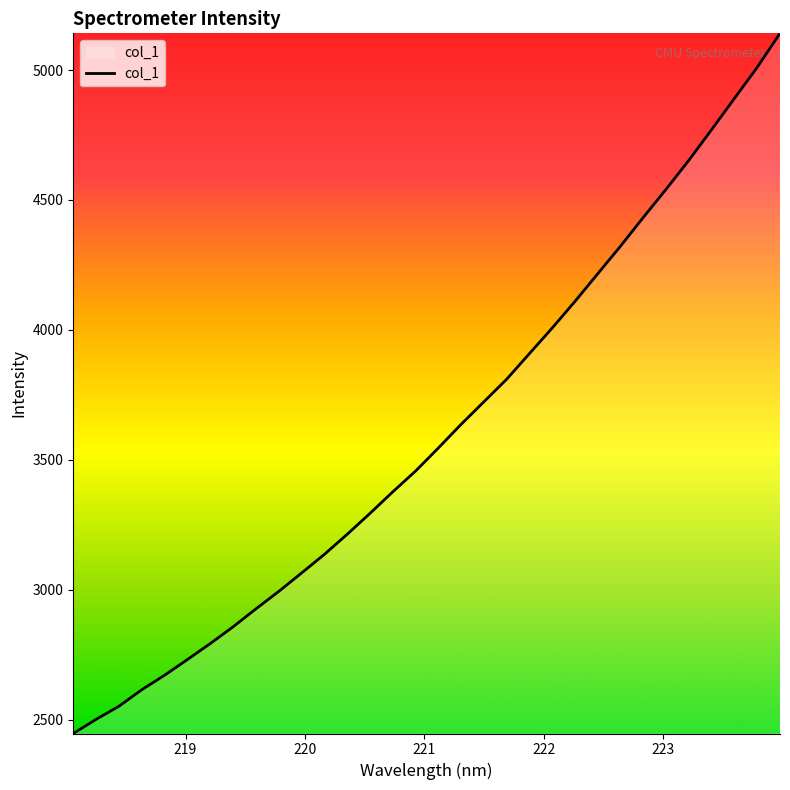

What is the minimum value shown in the chart?

2447.0